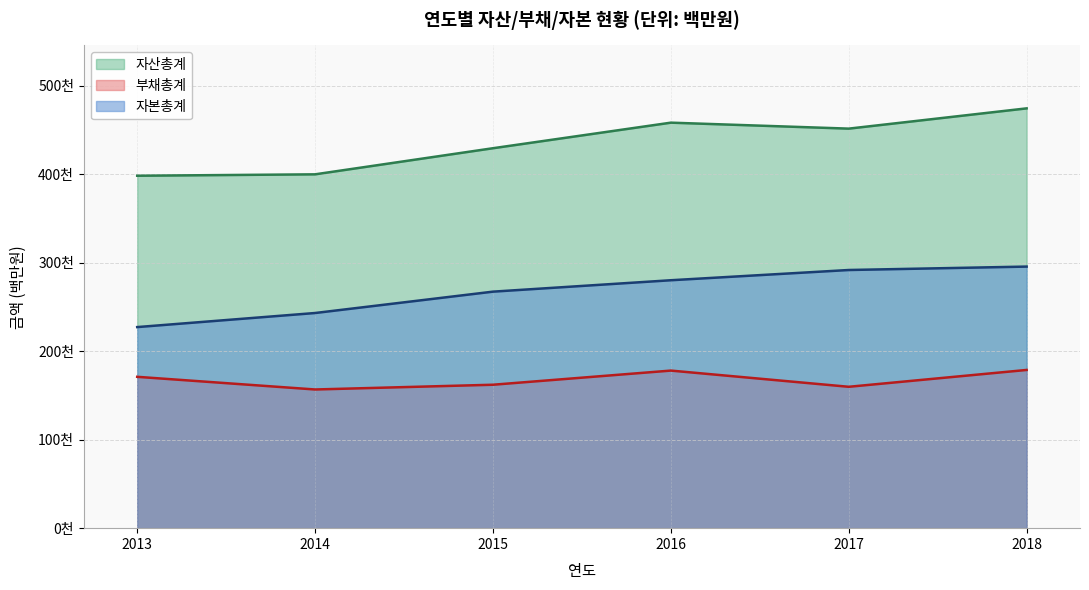

At which category is the sum across all series the highest?

2018